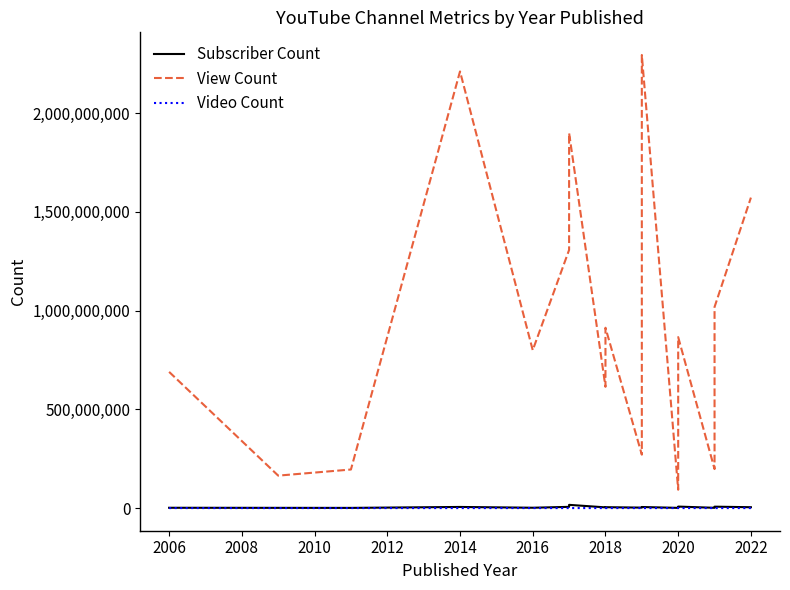

What is the maximum value for Video Count?

24329